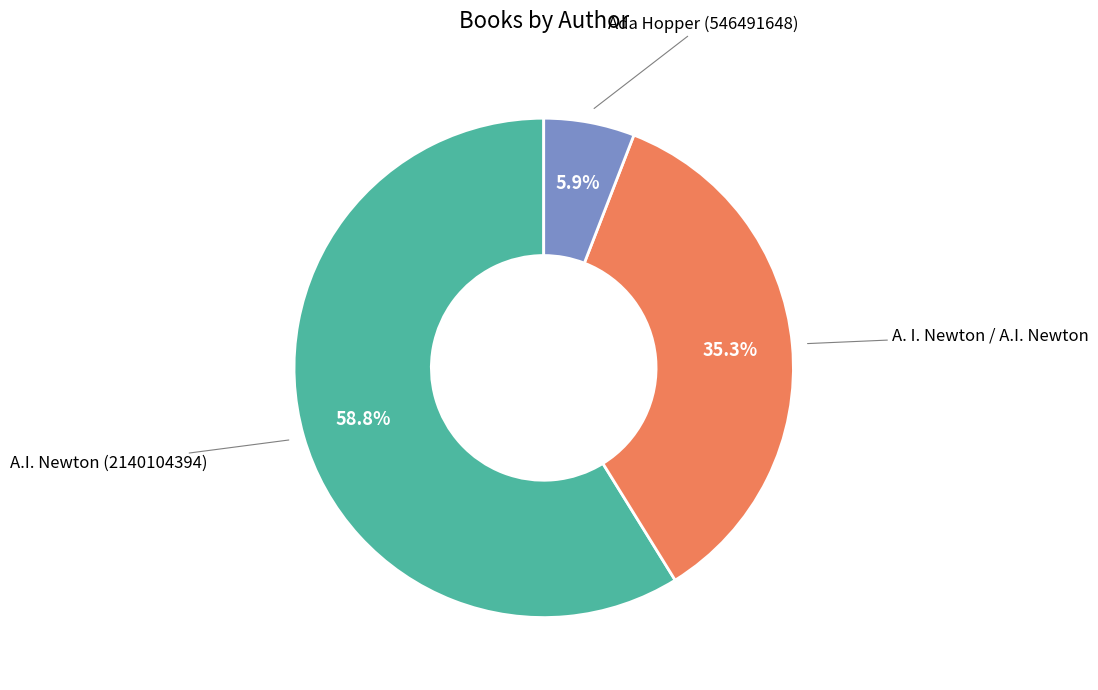

Count the number of slices in the pie.

3